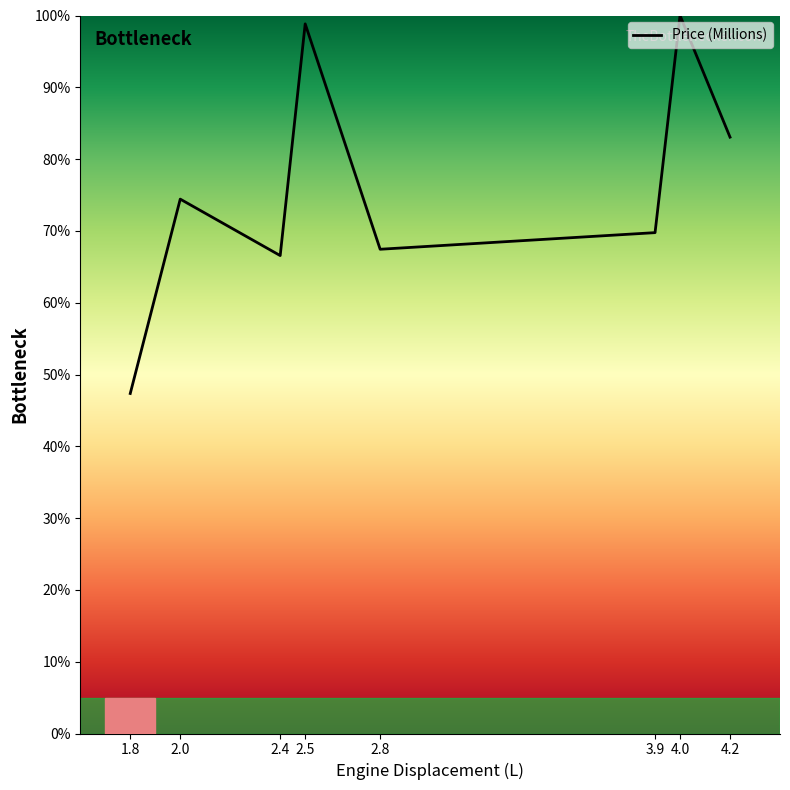

What value does the data have at 4.2?

83.1